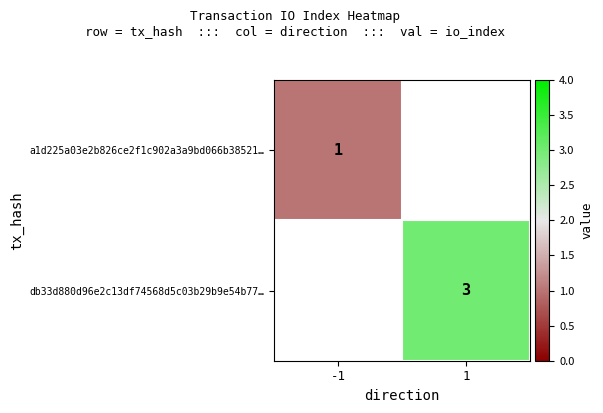

Is it true that a1d225a03e2b826ce2f1c902a3a9bd066b38521… equals 1 at -1?

True